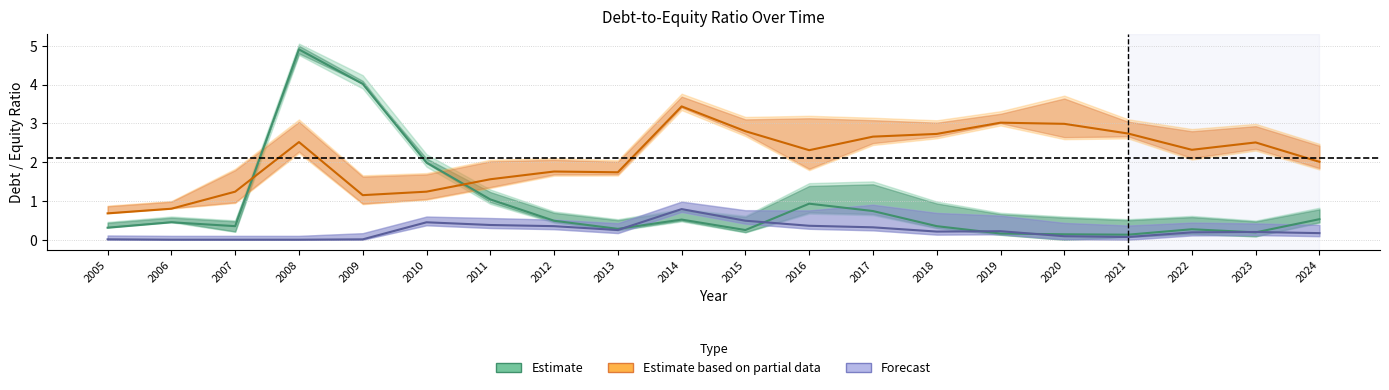

What are all the series names shown in the legend?

Estimate, Estimate based on partial data, Forecast